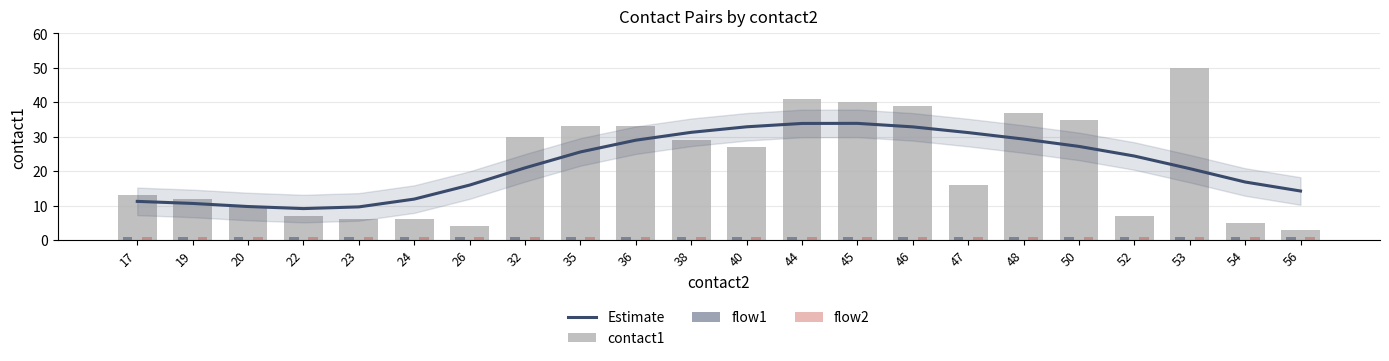

Which has a higher value, 32 or 54?

32